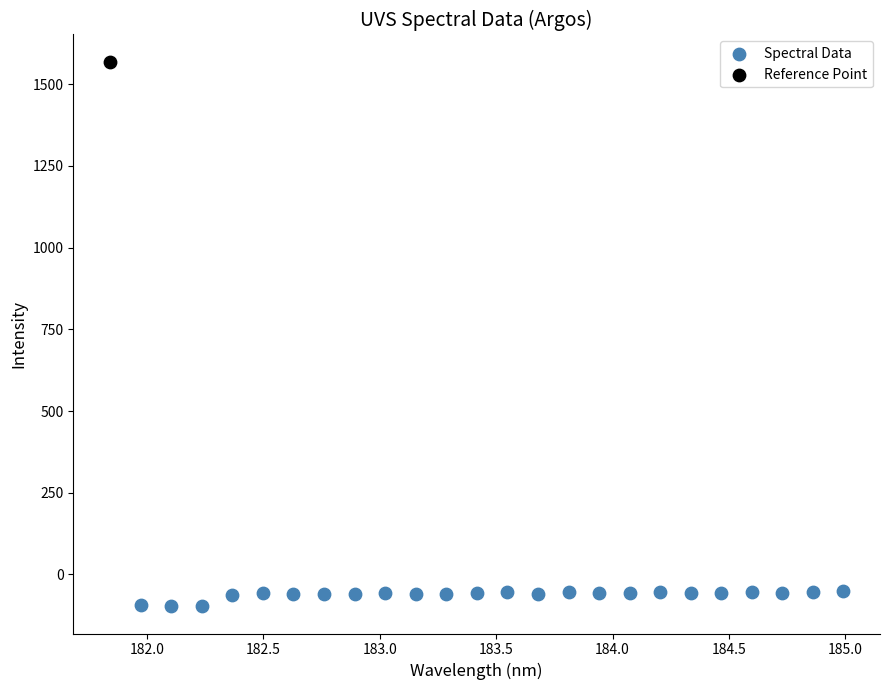

What are all the series names shown in the legend?

Spectral Data, Reference Point